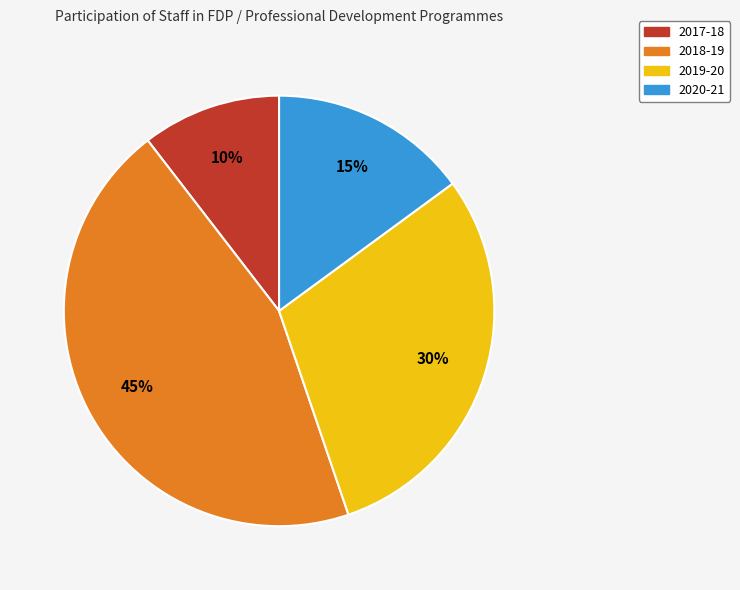

Does any single category account for the majority?

No